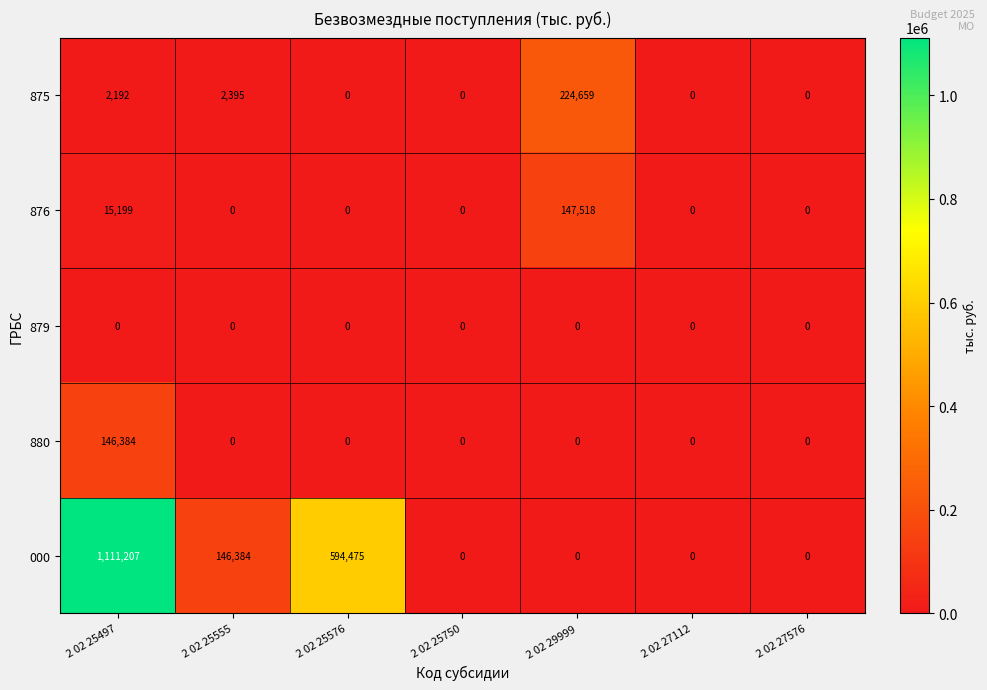

At which label is 000 closest to 555603?

2 02 25576